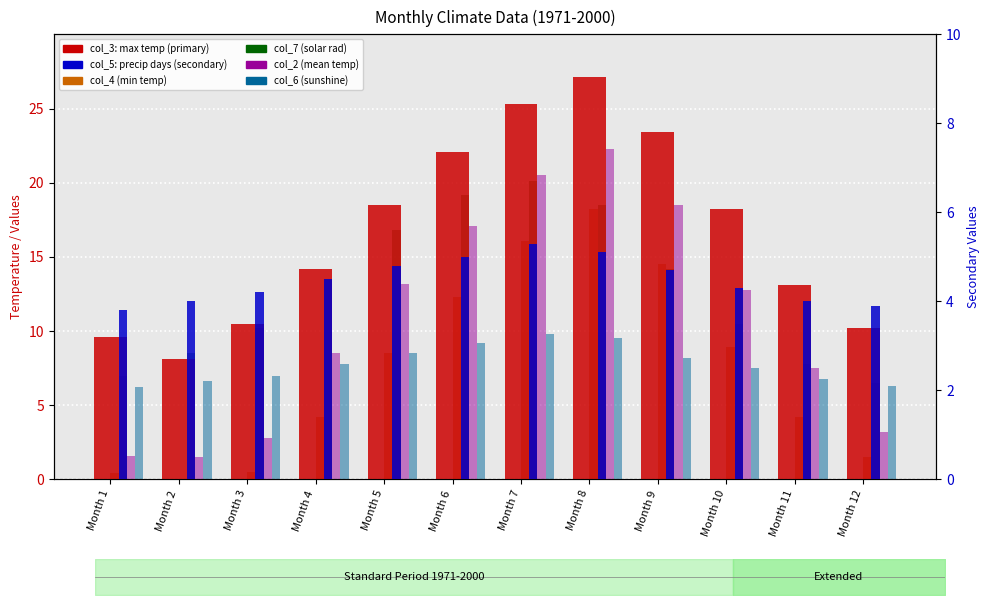

Rank the series at Month 4 from lowest to highest value.

col_4 (min temp), col_5 (precip days), col_6 (sunshine), col_2 (mean temp), col_7 (solar rad), col_3 (max temp)